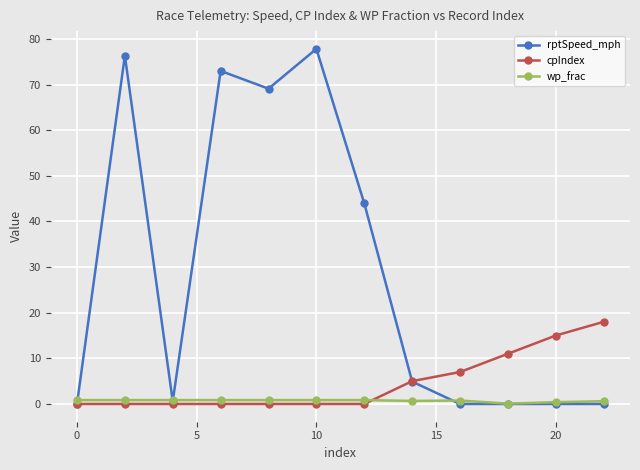

Rank the series by their maximum value, from highest to lowest.

rptSpeed_mph, cpIndex, wp_frac